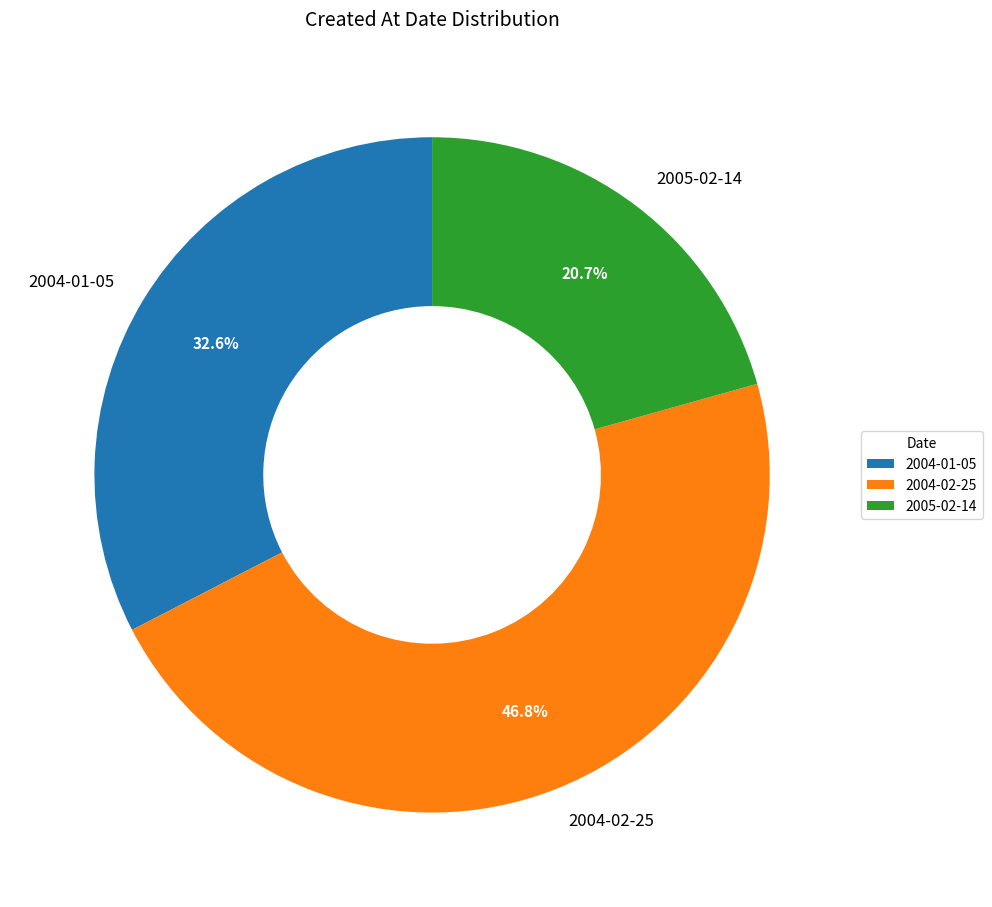

Is there any slice that represents more than half of the pie?

No